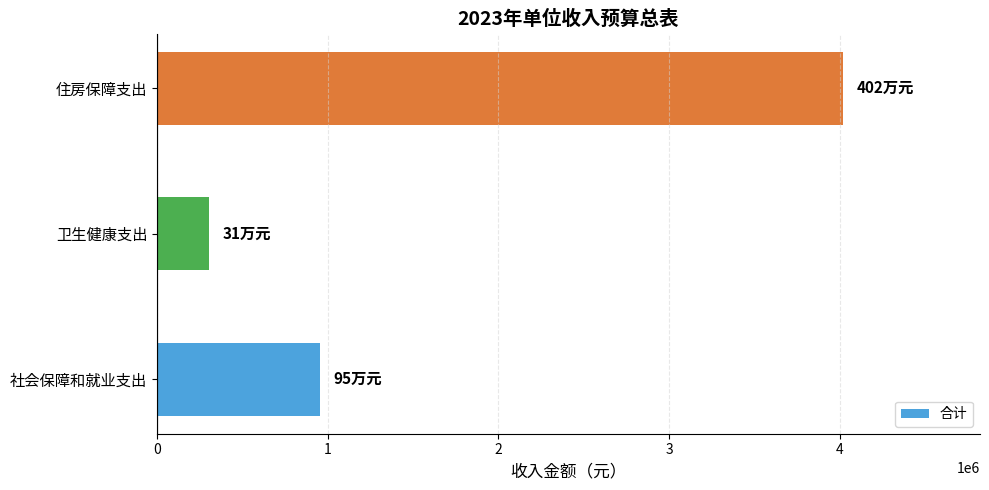

Rank the categories by value from highest to lowest.

住房保障支出, 社会保障和就业支出, 卫生健康支出